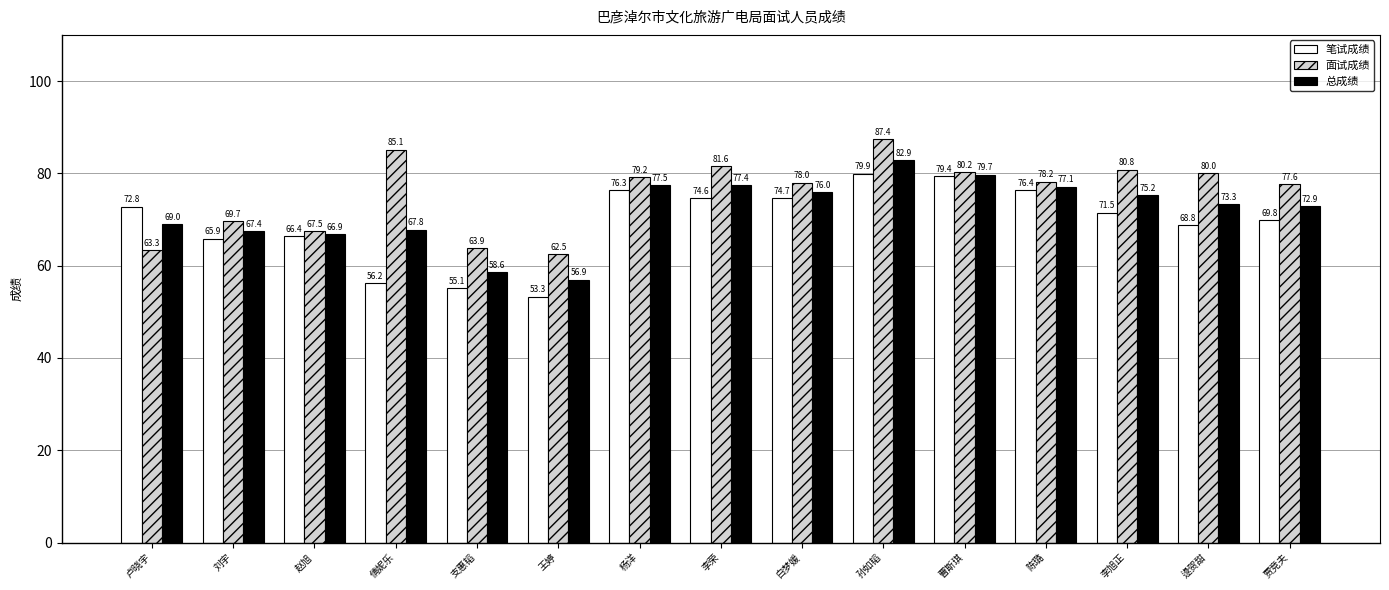

What is the sum of the 面试成绩 values at 杨洋 and 李旭正?

160.0